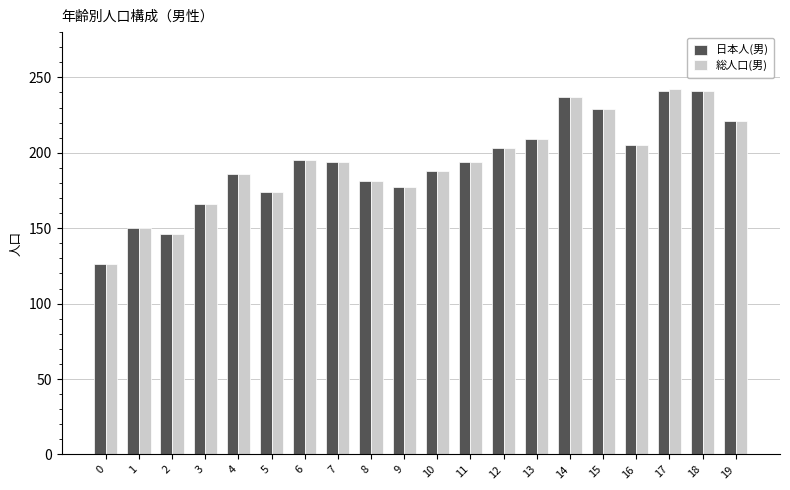

What is the value of the 総人口(男) bar at the 15th from the left?

237